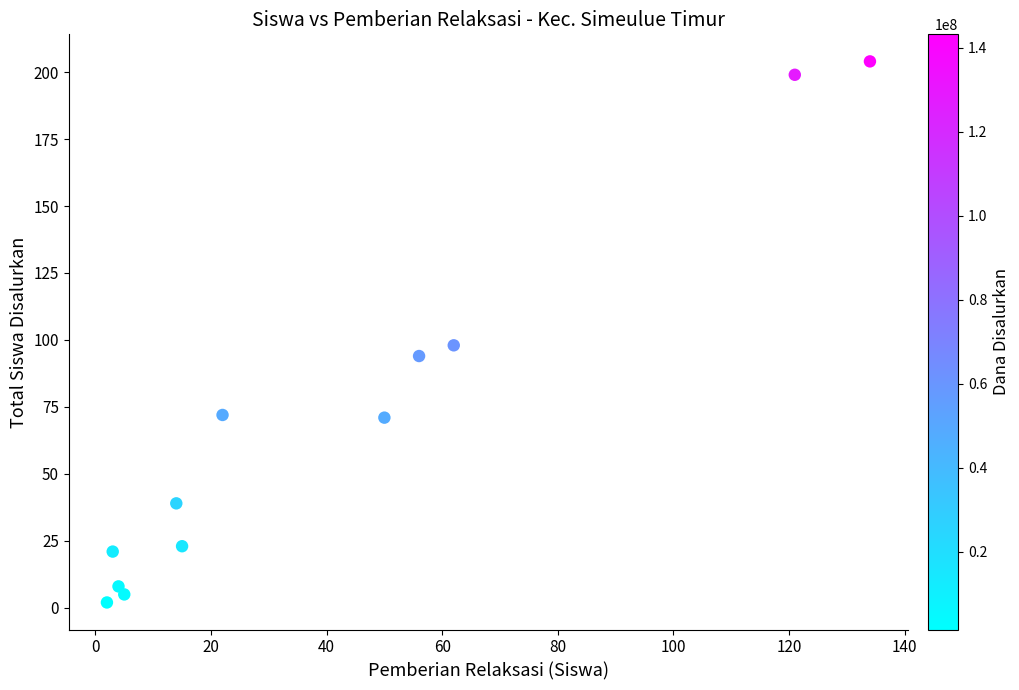

What is the average X value?

41